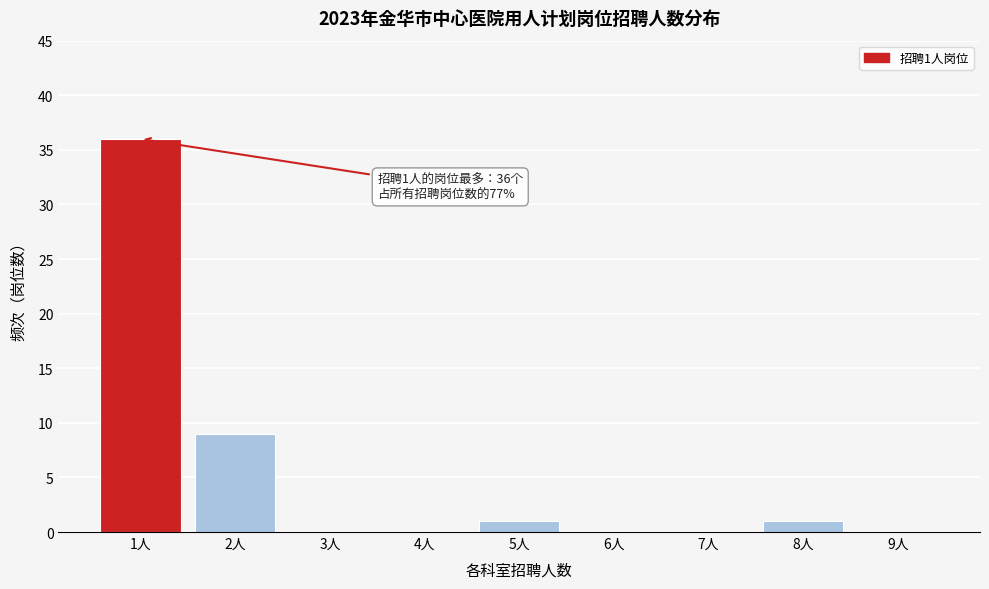

Reading left to right, extract all data points from this chart.

1人=36	2人=9	3人=0	4人=0	5人=1	6人=0	7人=0	8人=1	9人=0